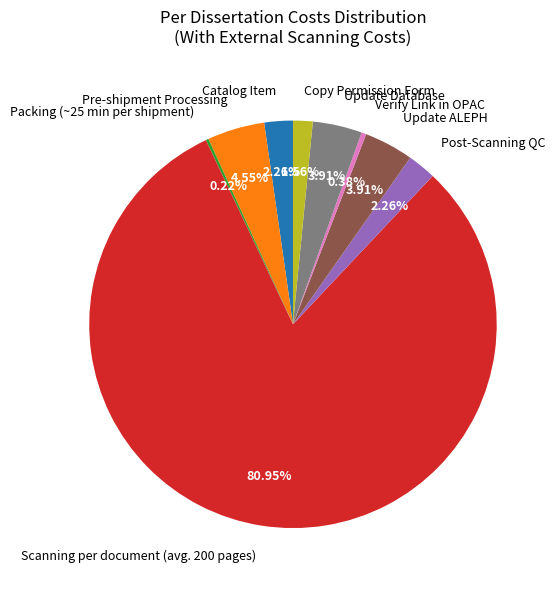

What is the ratio of the value at Verify Link in OPAC to the value at Pre-shipment Processing?

0.1